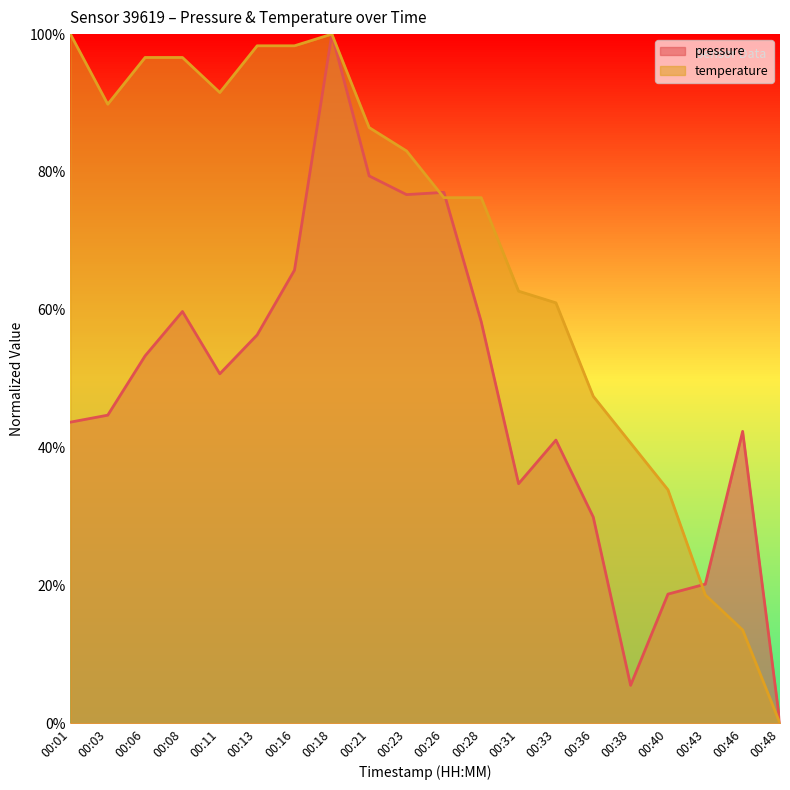

The value of temperature at 00:16 is 1.7. True or false?

False